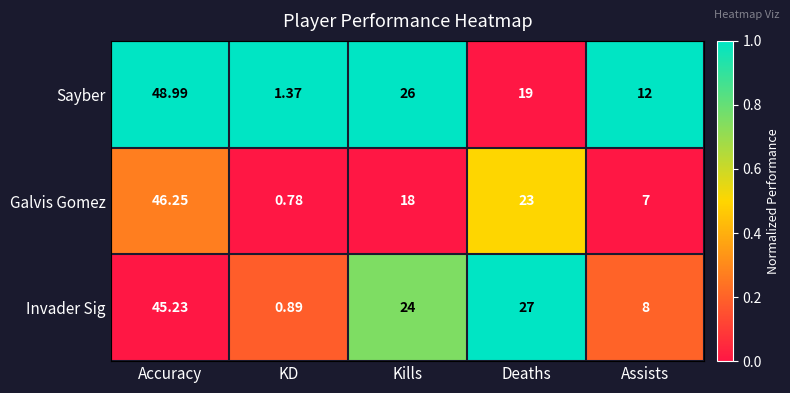

What is the total value across all series at KD?

3.0